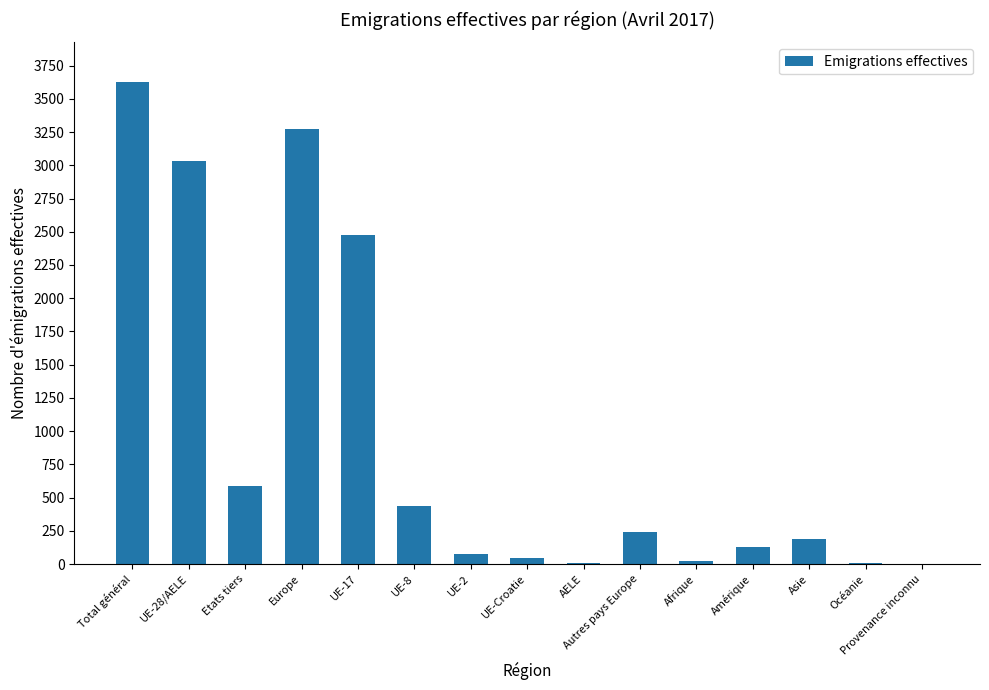

What is the difference between the values at AELE and Total général?

3620